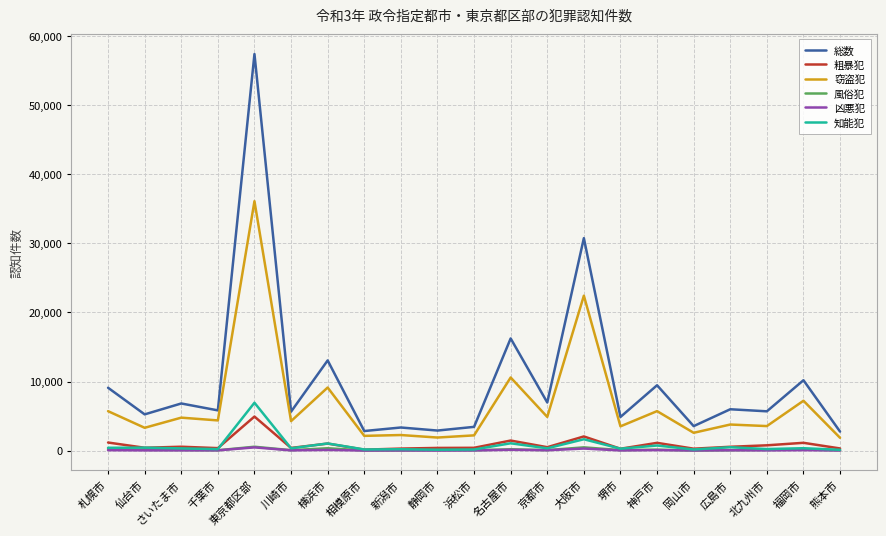

What is the maximum value shown in the chart?

57418